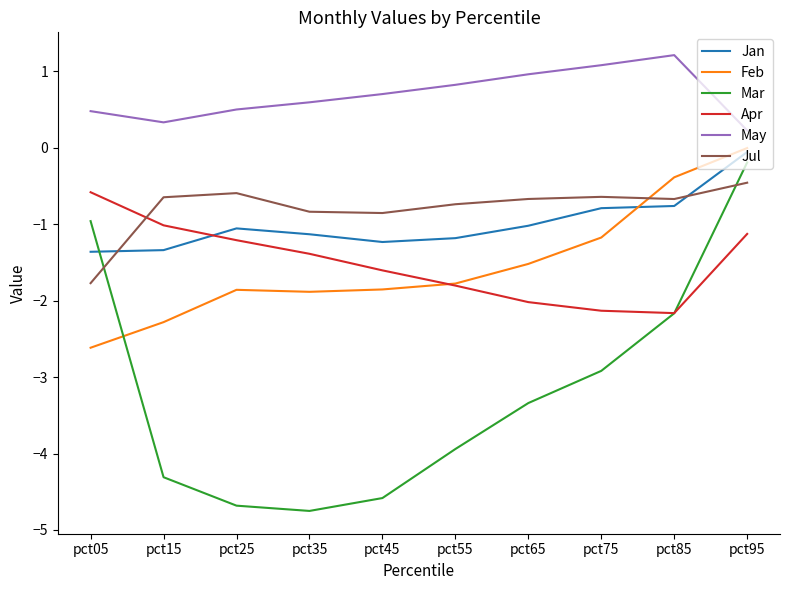

What is the minimum value shown in the chart?

-4.8